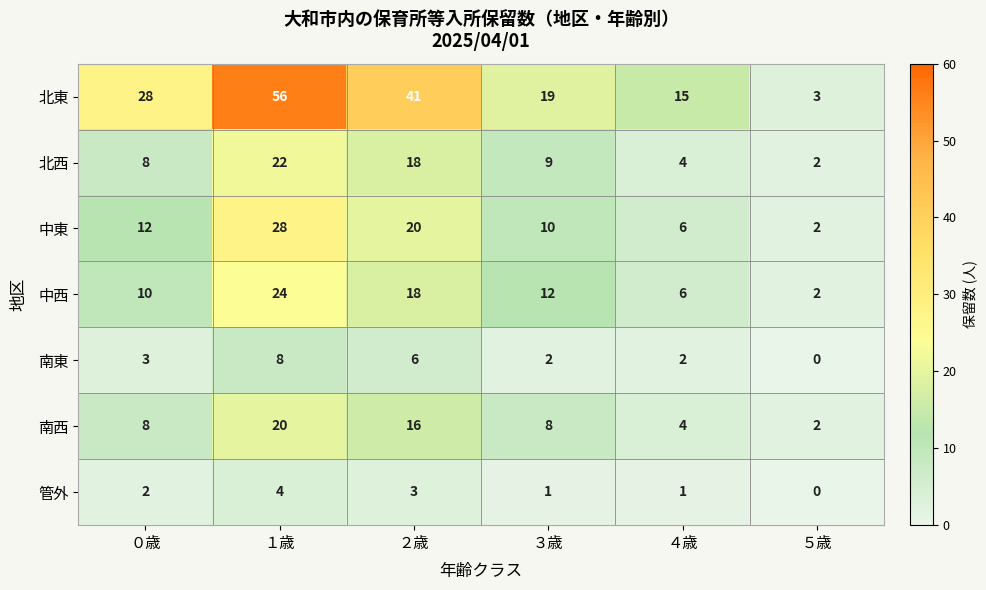

What is the difference between the 北西 values at １歳 and ５歳?

20